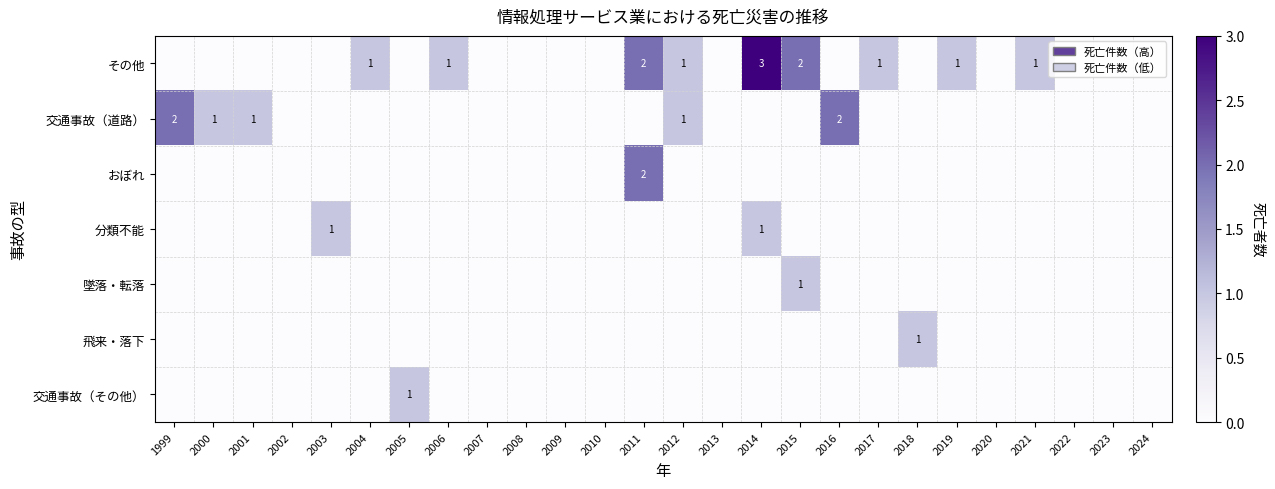

True or false: 分類不能 has a value of 2 at 2014.

False